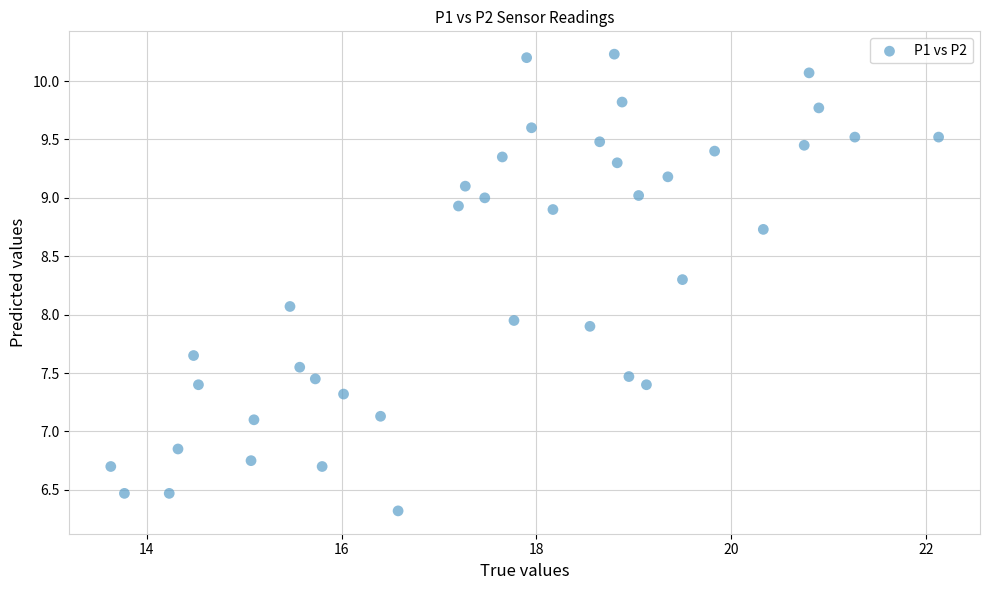

What is the range of X values (max minus min)?

8.5